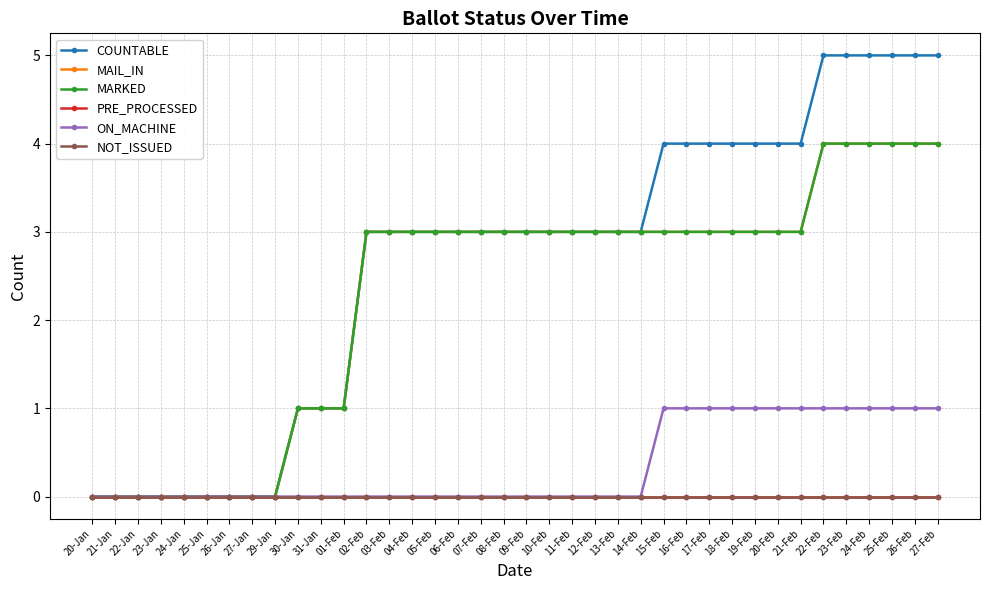

Is it true that ON_MACHINE equals 1 at 23-Jan?

False